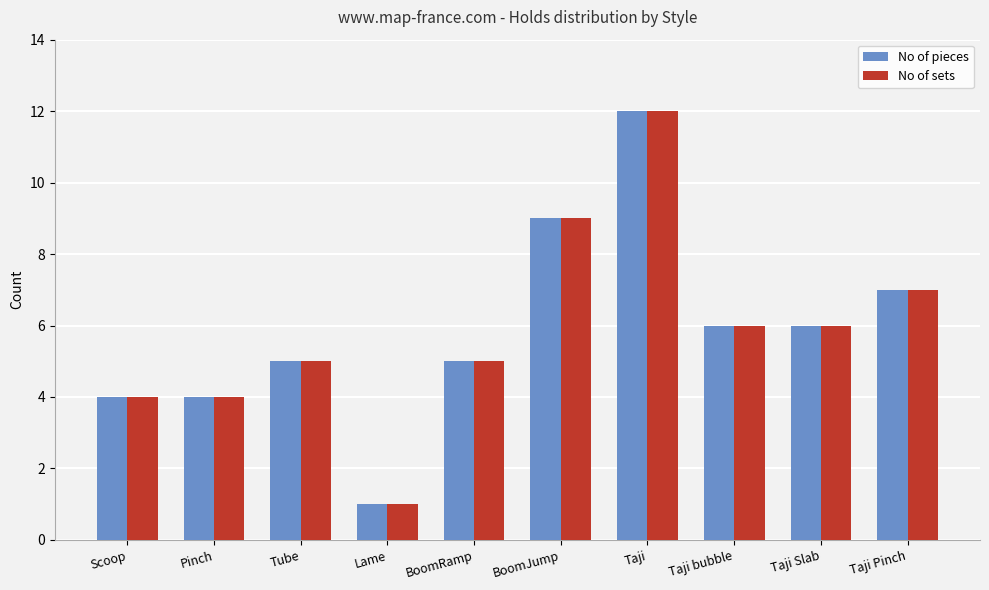

Reading left to right, extract all data points from this chart.

No of pieces: Scoop=4	Pinch=4	Tube=5	Lame=1	BoomRamp=5	BoomJump=9	Taji=12	Taji bubble=6	Taji Slab=6	Taji Pinch=7
No of sets: Scoop=4	Pinch=4	Tube=5	Lame=1	BoomRamp=5	BoomJump=9	Taji=12	Taji bubble=6	Taji Slab=6	Taji Pinch=7